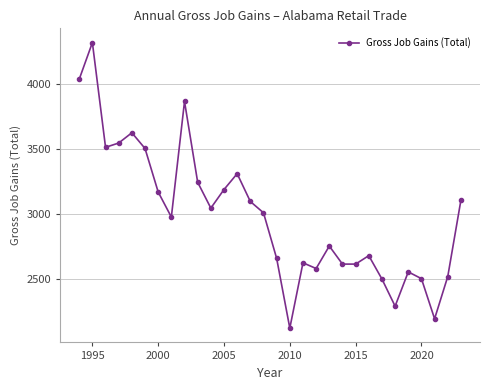

What is the maximum value shown in the chart?

4322